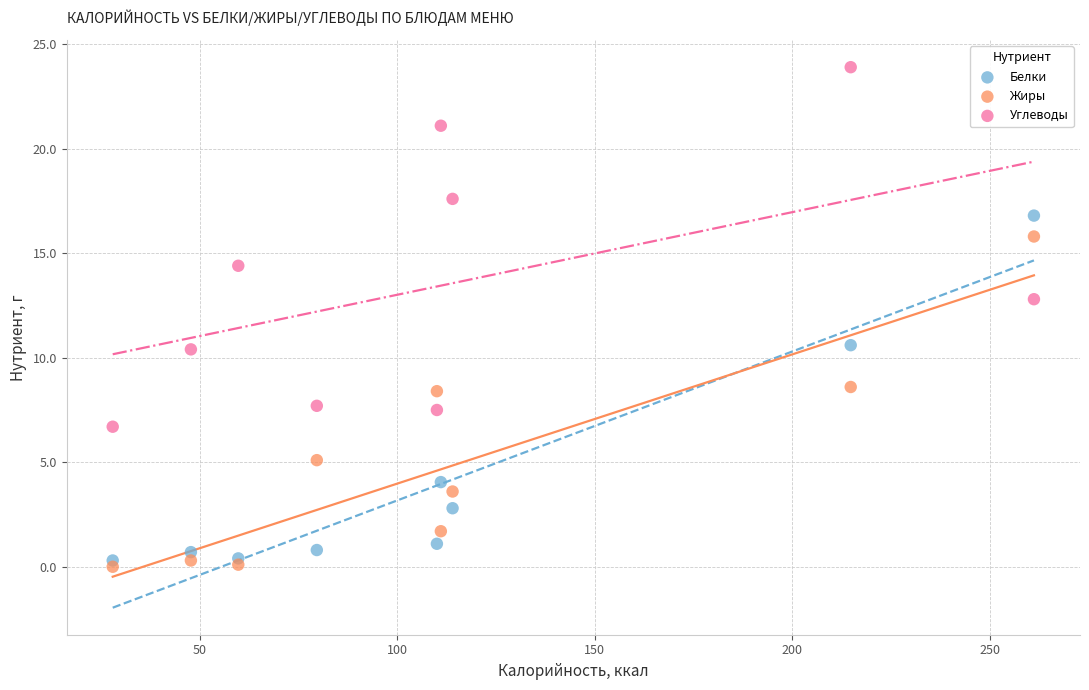

What are all the series names shown in the legend?

Белки, Жиры, Углеводы